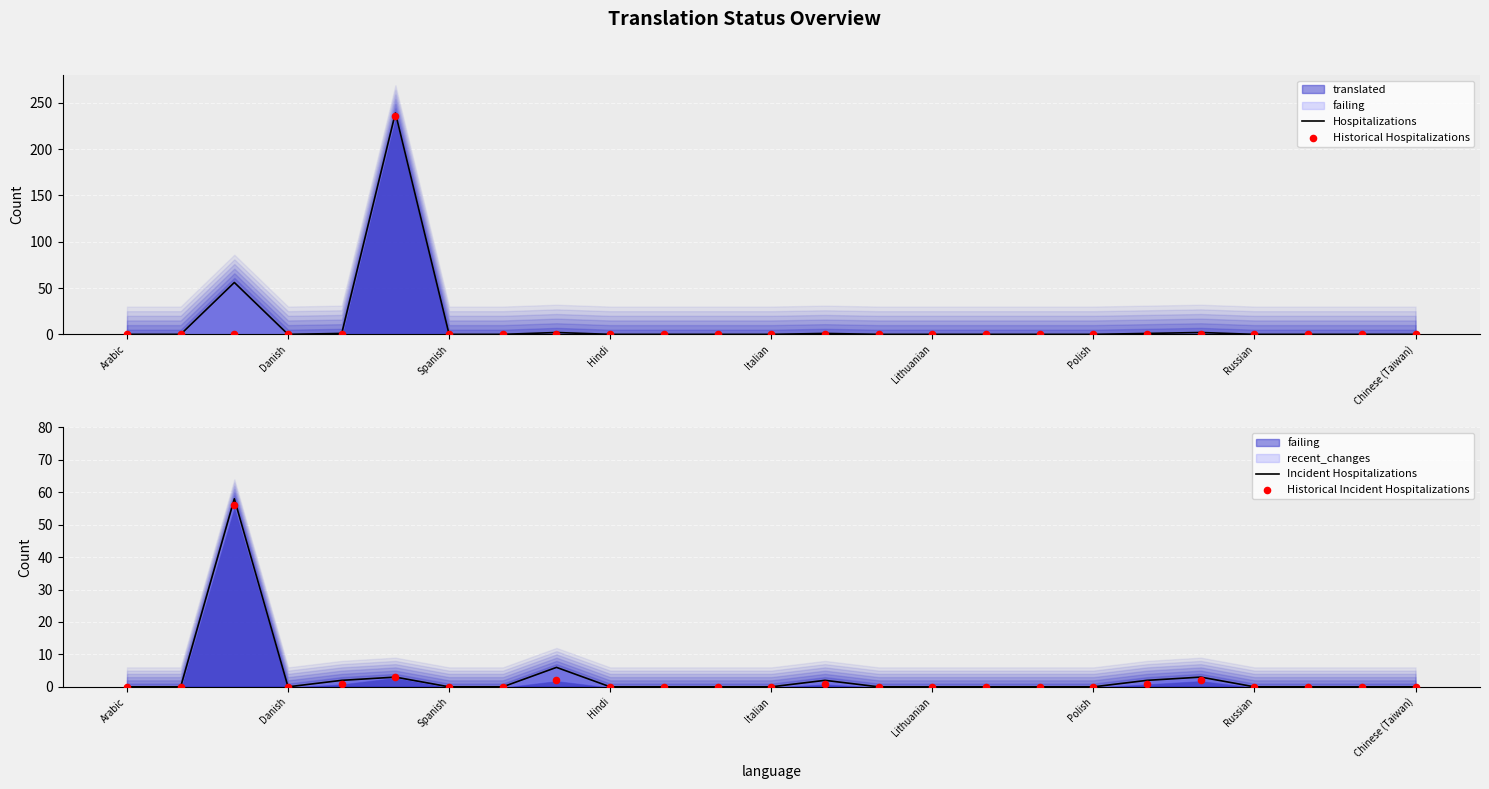

Which series has the largest total across all categories?

Hospitalizations